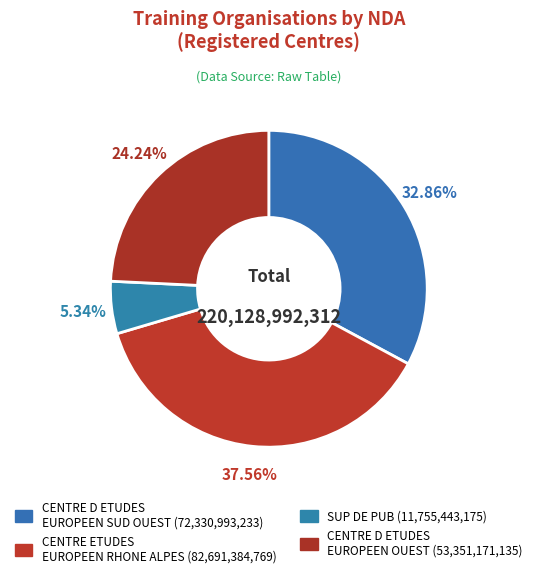

How many segments does this pie chart have?

4